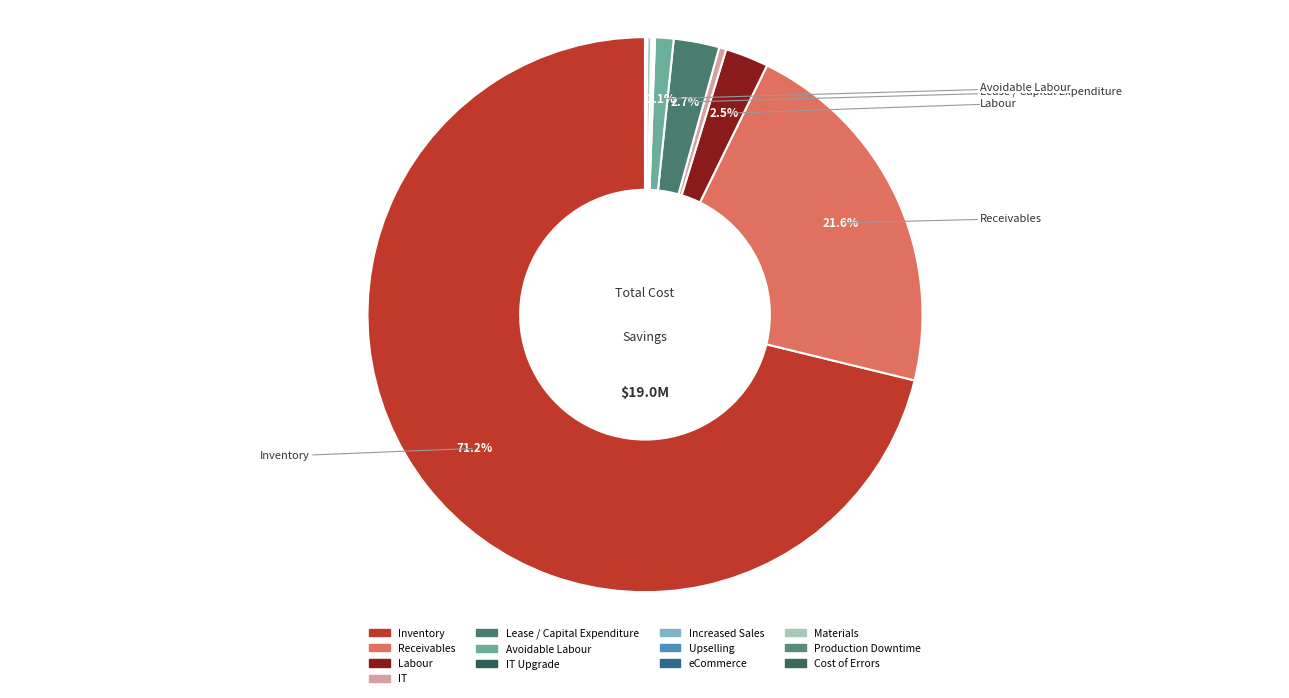

Rank the categories by value from lowest to highest.

Upselling, eCommerce, IT Upgrade, Cost of Errors, Production Downtime, Increased Sales, Materials, IT, Avoidable Labour, Labour, Lease / Capital Expenditure, Receivables, Inventory